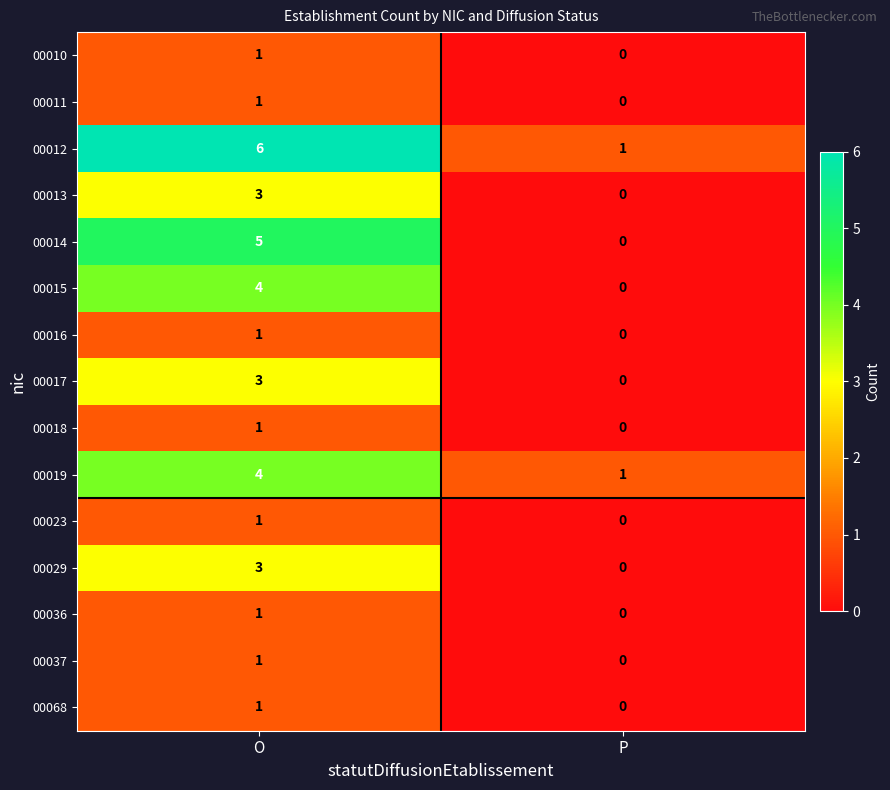

List the labels in order of 00023 value, smallest first.

P, O